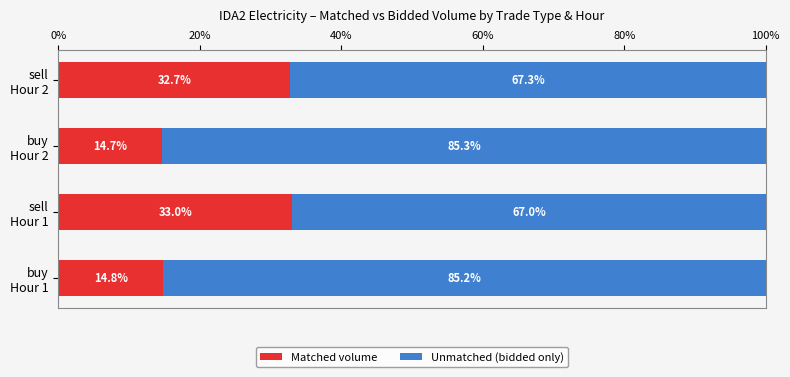

What is the difference between the maximum and second lowest values in the Matched volume series?

18.2